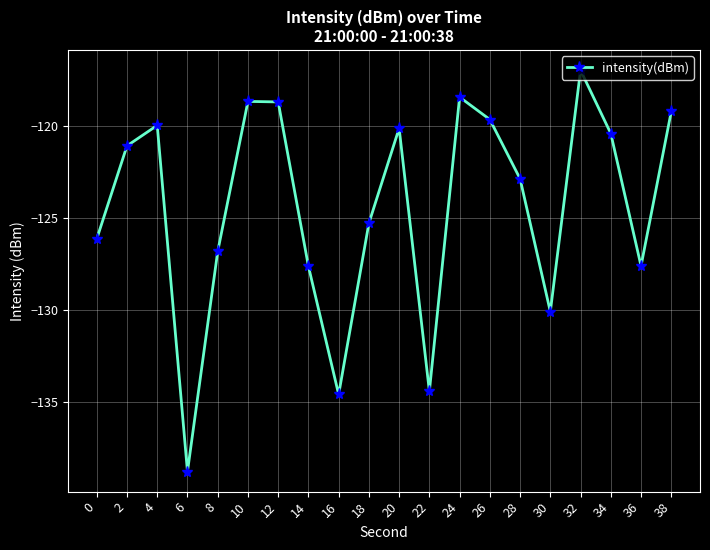

The value at 38 is -171.3. True or false?

False